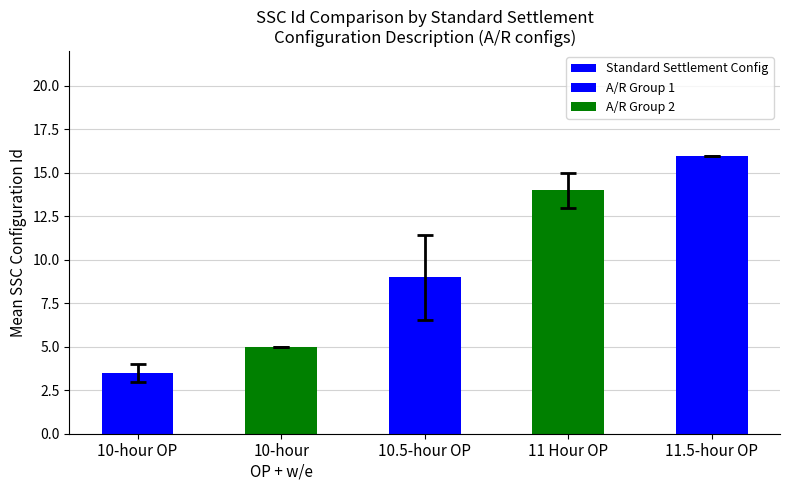

How many bars are there in total?

5